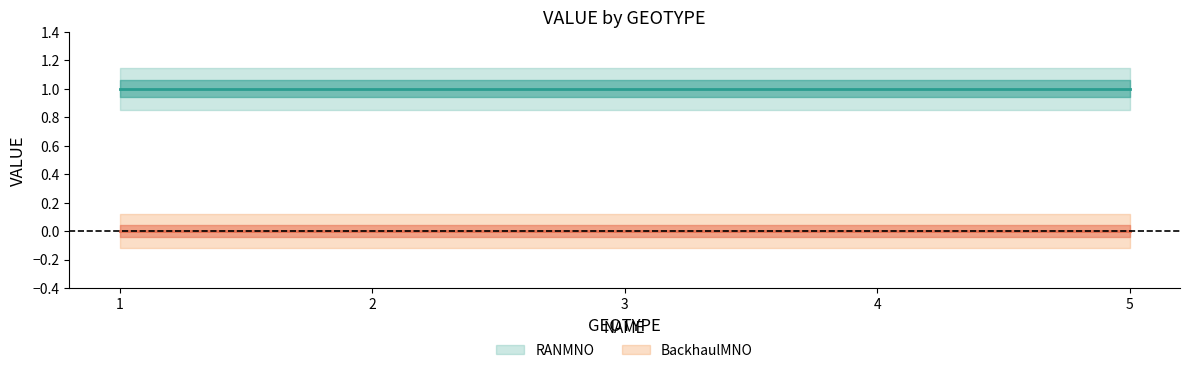

What is the total value across all series at 3?

1